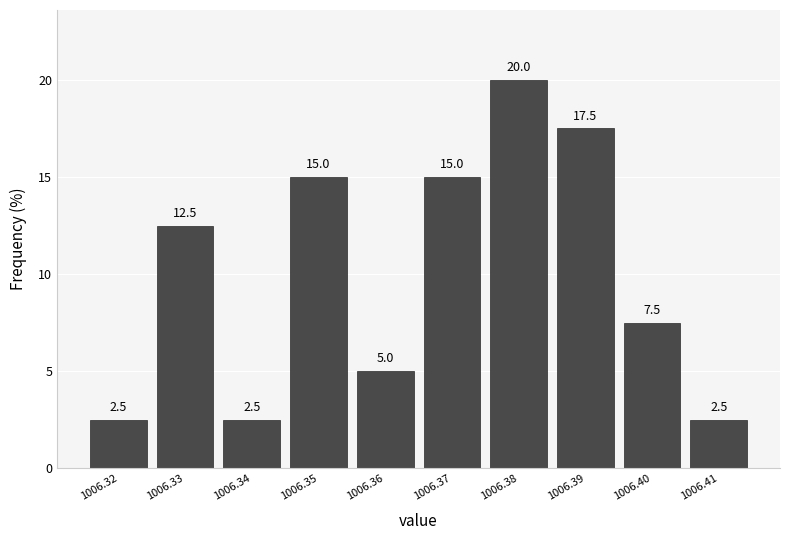

Reading left to right, what are all the values shown in this chart?

2.5	12.5	2.5	15.0	5.0	15.0	20.0	17.5	7.5	2.5